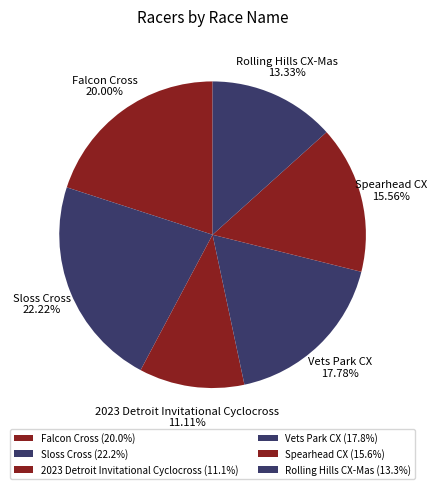

The Sloss Cross slice represents 16% of the pie. True or false?

False